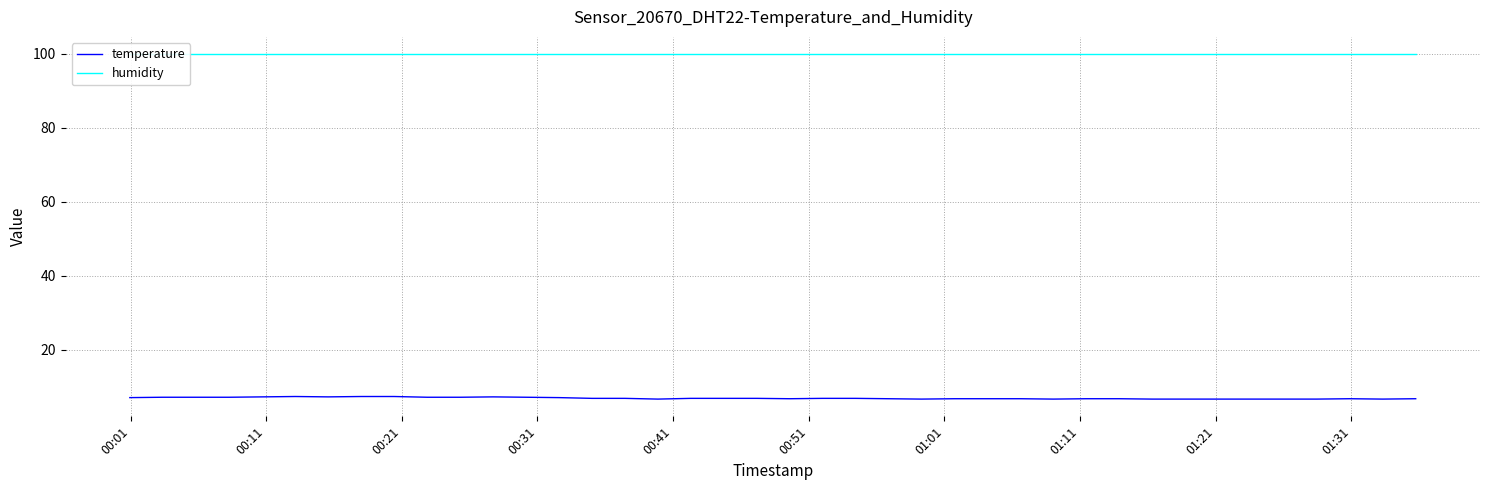

What is the highest value of the temperature series?

7.3